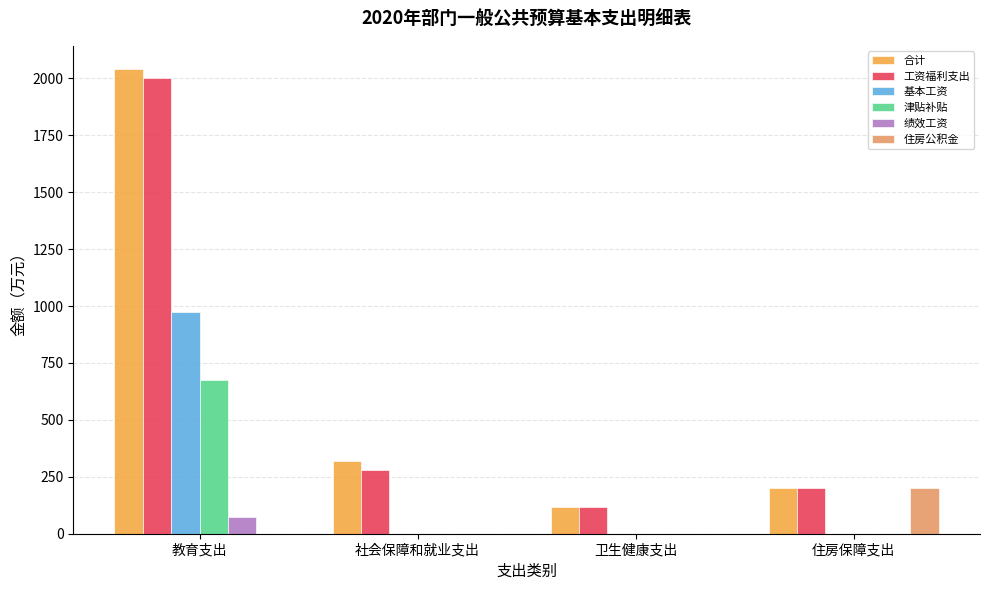

Between 社会保障和就业支出 and 住房保障支出, which series saw the biggest shift?

住房公积金